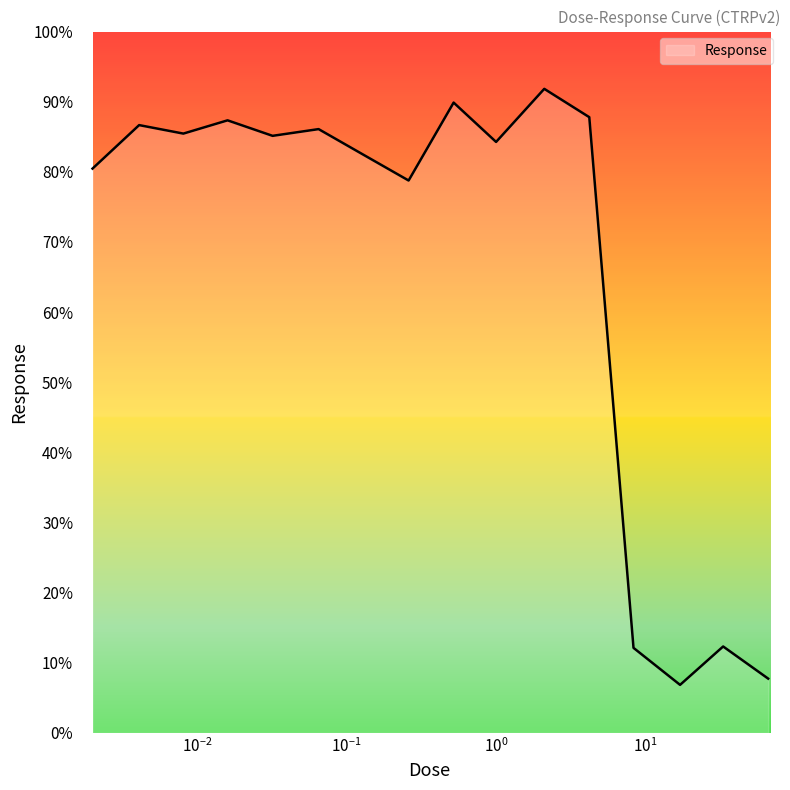

What is the maximum value shown in the chart?

91.8